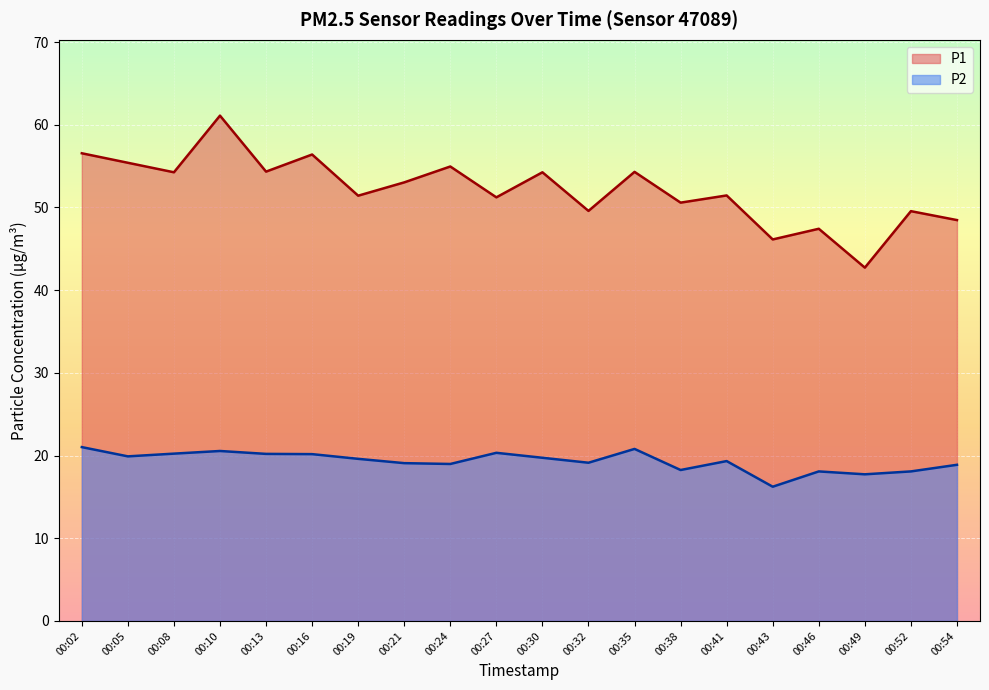

At which label does P1 reach its peak?

00:10